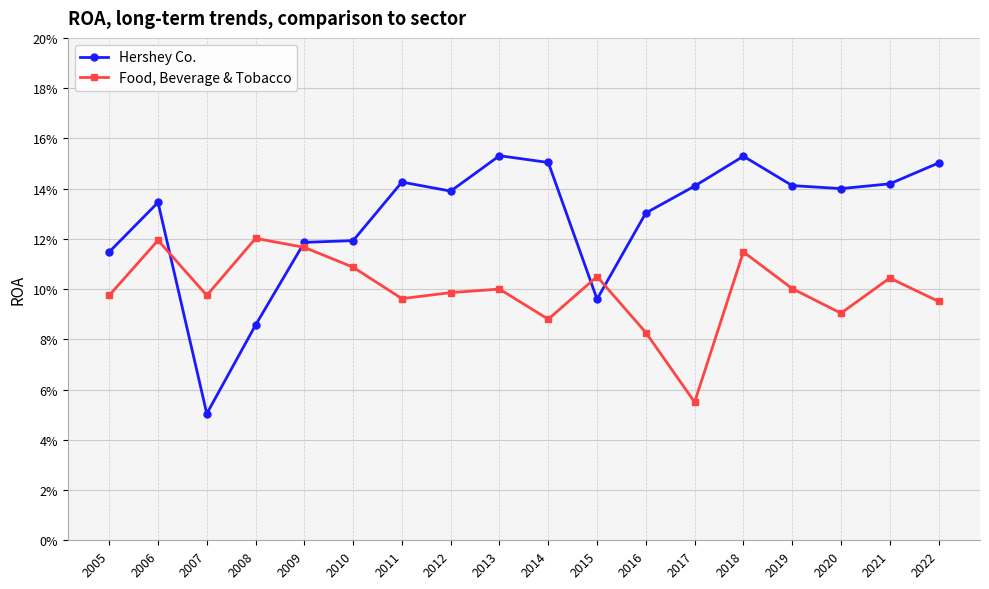

How many Food, Beverage & Tobacco values are between 0 and 1?

18